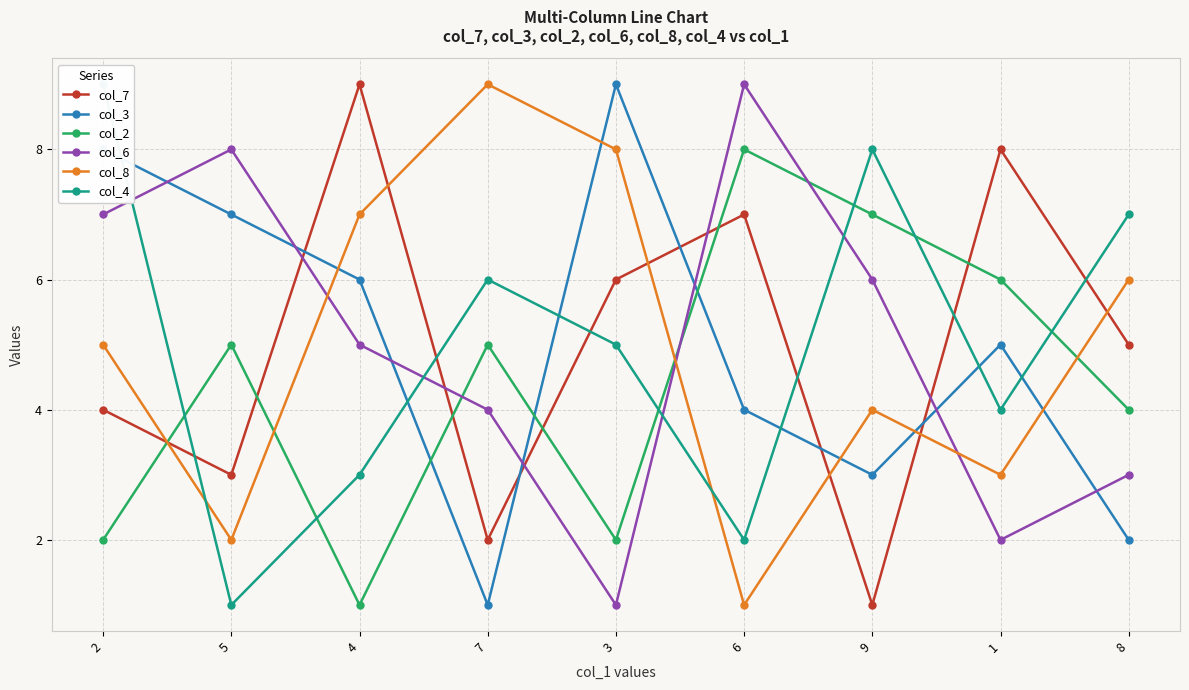

At how many categories does at least one series exceed 6?

9